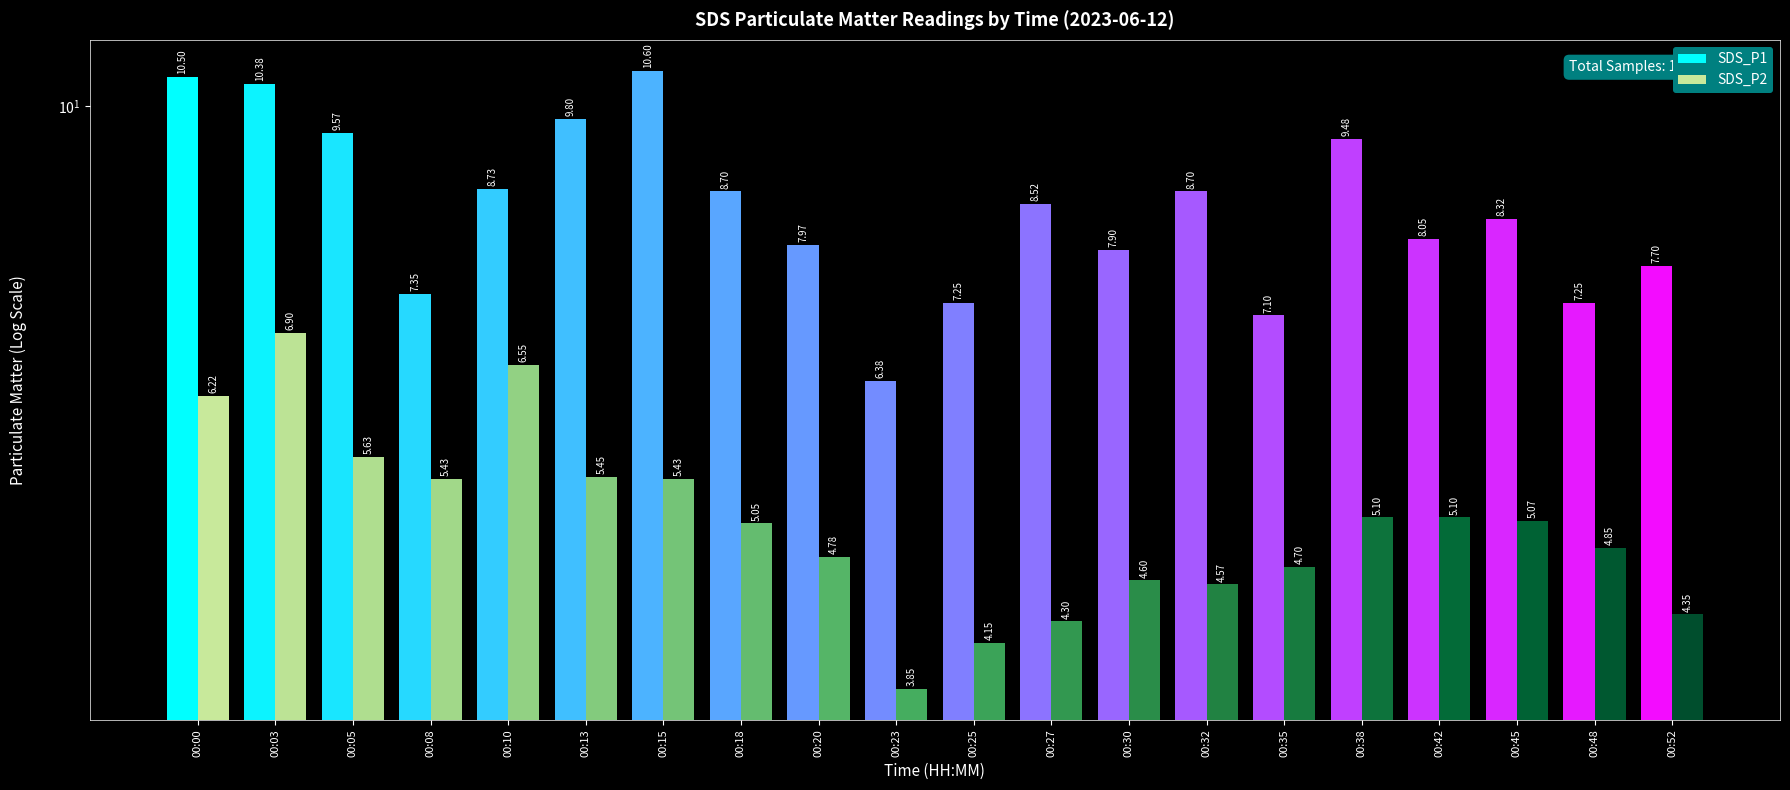

At how many categories does at least one series exceed 6?

20